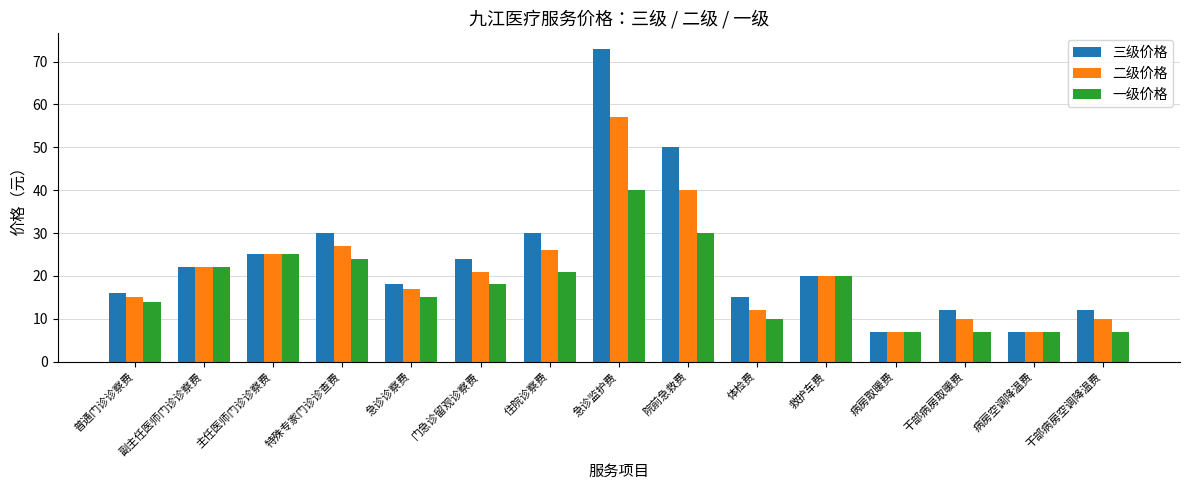

The 二级价格 series shows 7 at 干部病房取暖费. True or false?

False